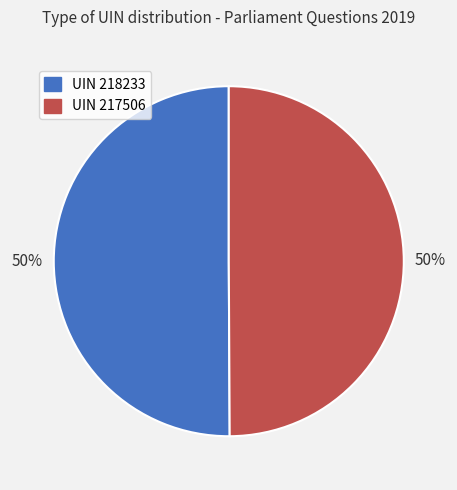

To the nearest percent, what is the average slice percentage?

50%